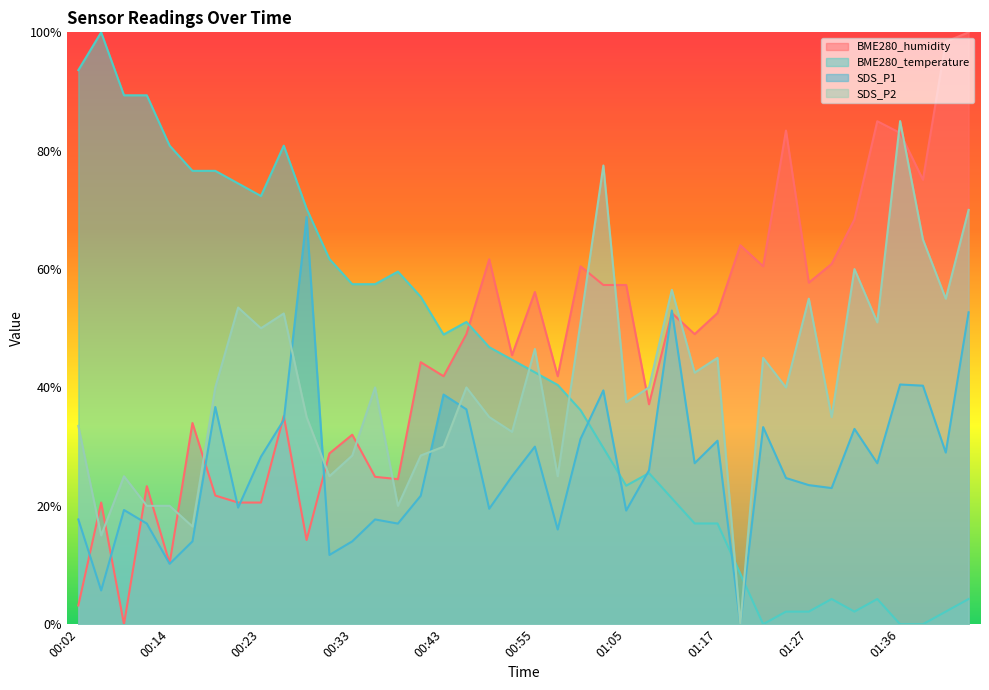

True or false: BME280_temperature and SDS_P1 intersect in this chart.

True